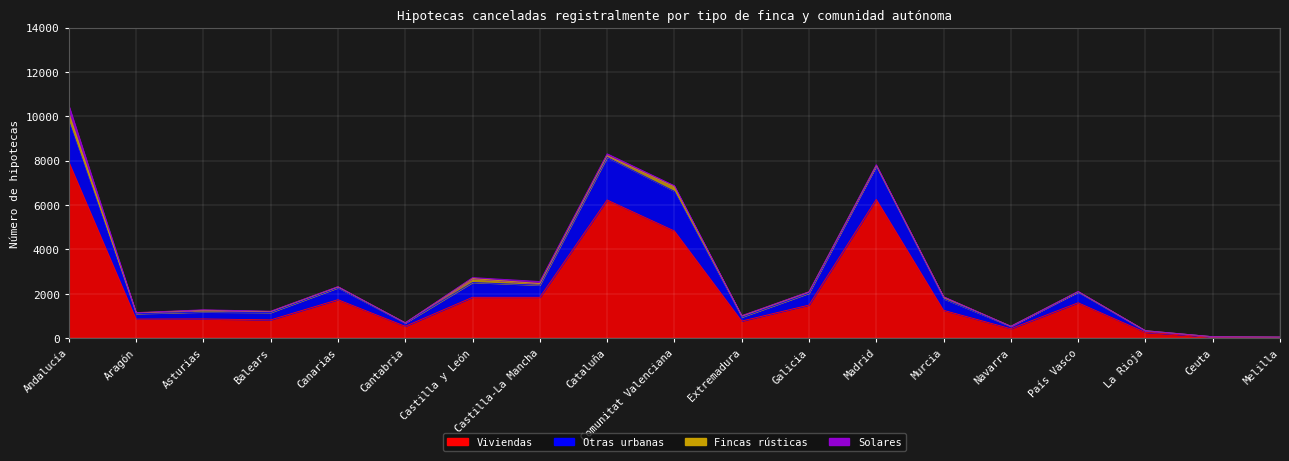

True or false: Otras urbanas has more than 1 points higher than both neighbors.

True